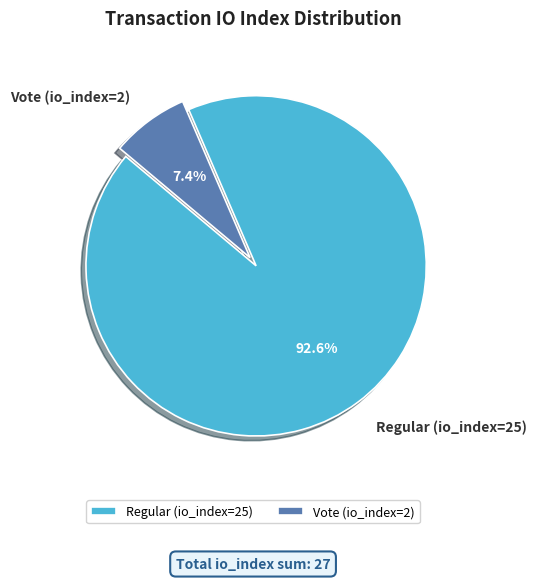

Count the number of slices in the pie.

2